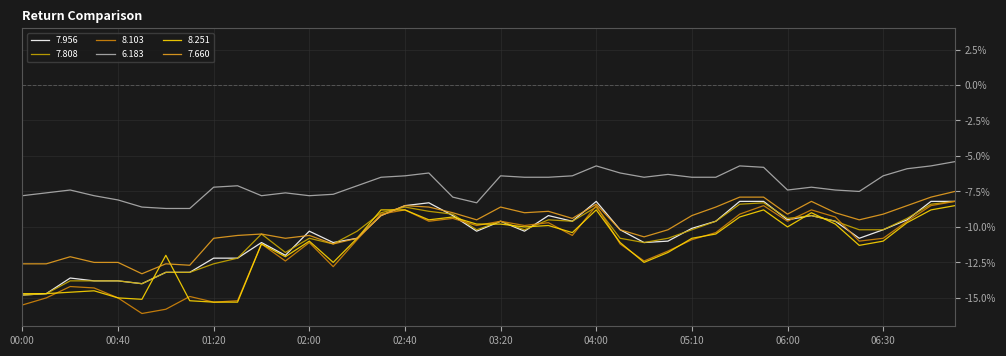

How many times do 7.956 and 8.103 cross each other?

6